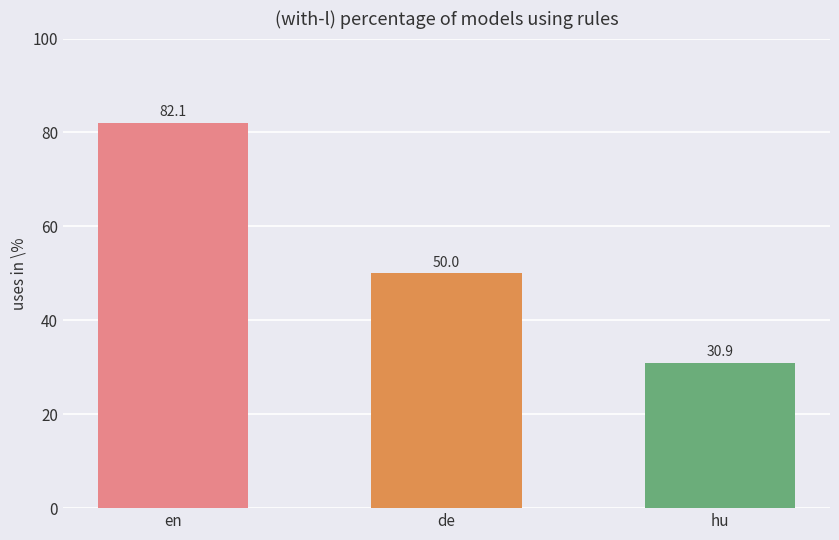

What value does the data have at hu?

30.9